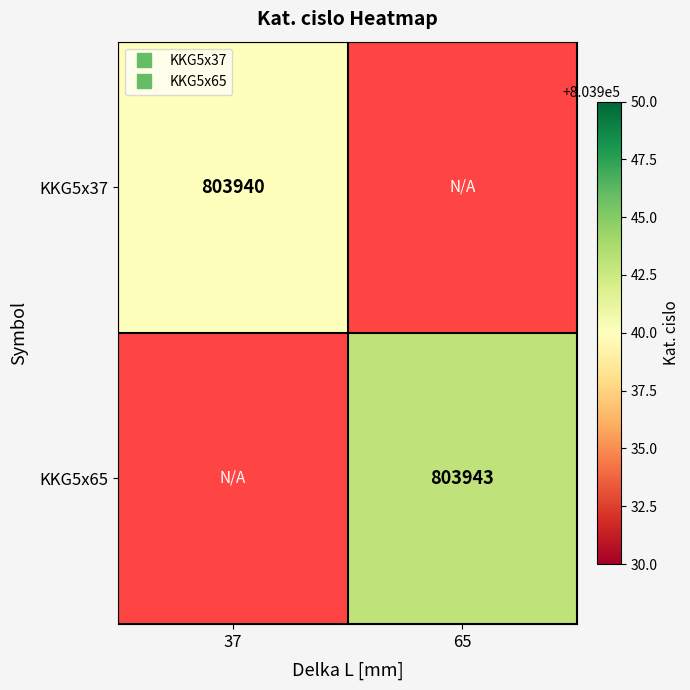

At how many categories does at least one series exceed 803942?

1